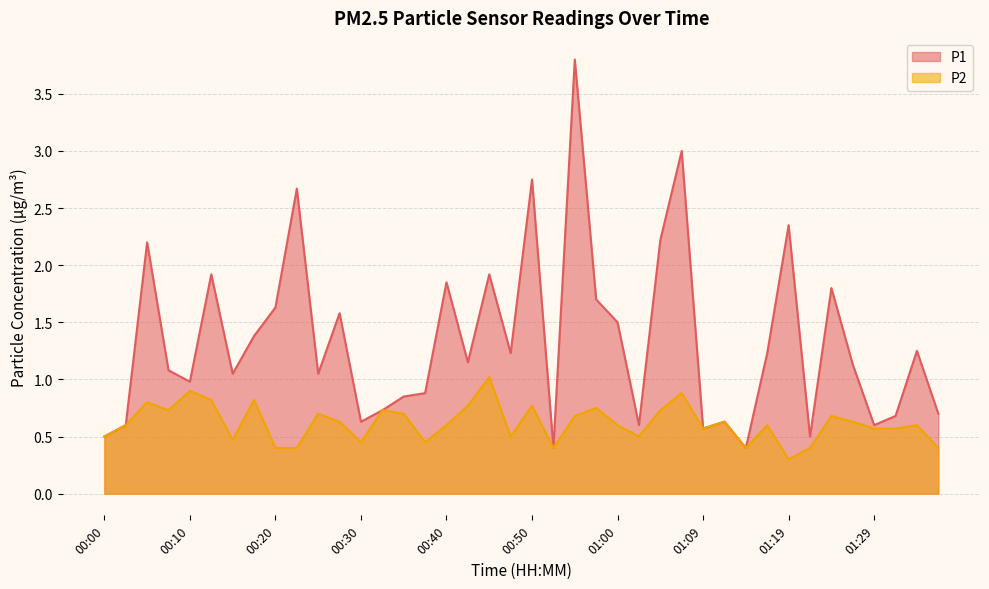

Is it true that P1 equals 1.1 at 00:42?

True